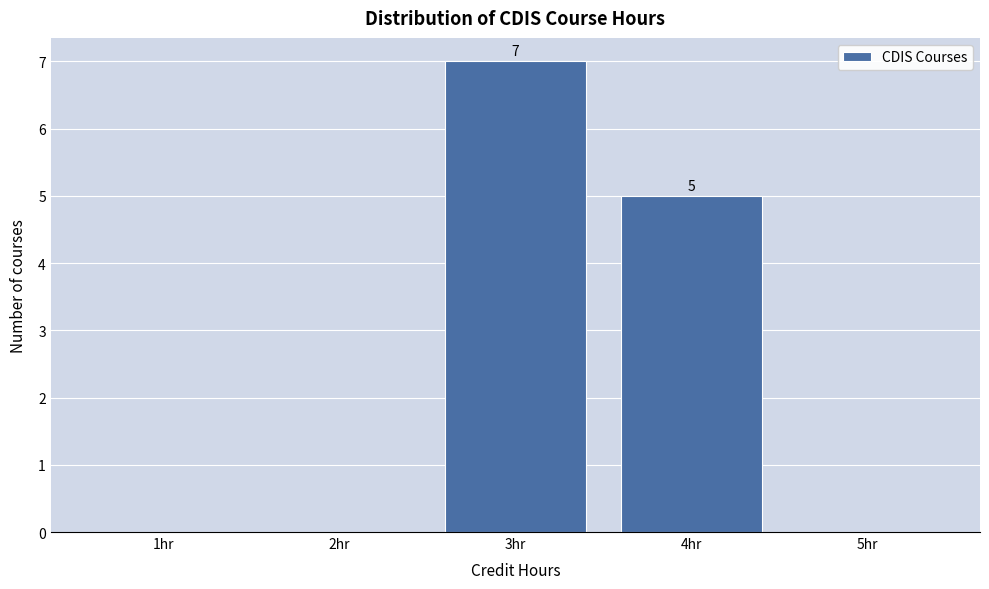

Over which range of the x-axis is the bar tallest?

2.5 to 3.5